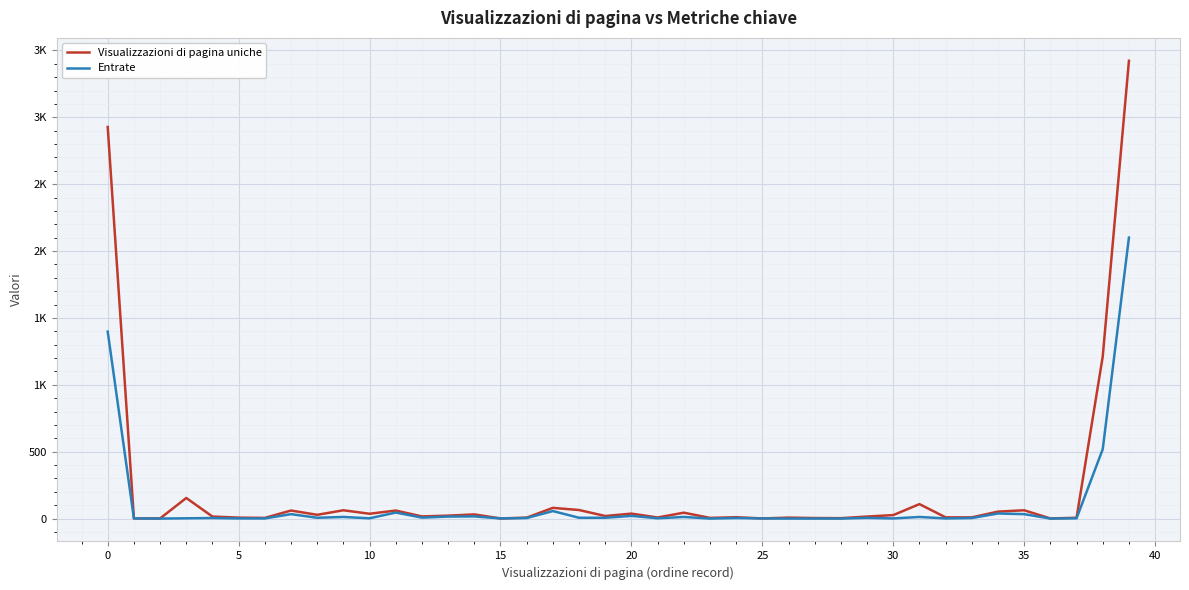

True or false: Entrate and Visualizzazioni di pagina uniche intersect in this chart.

False